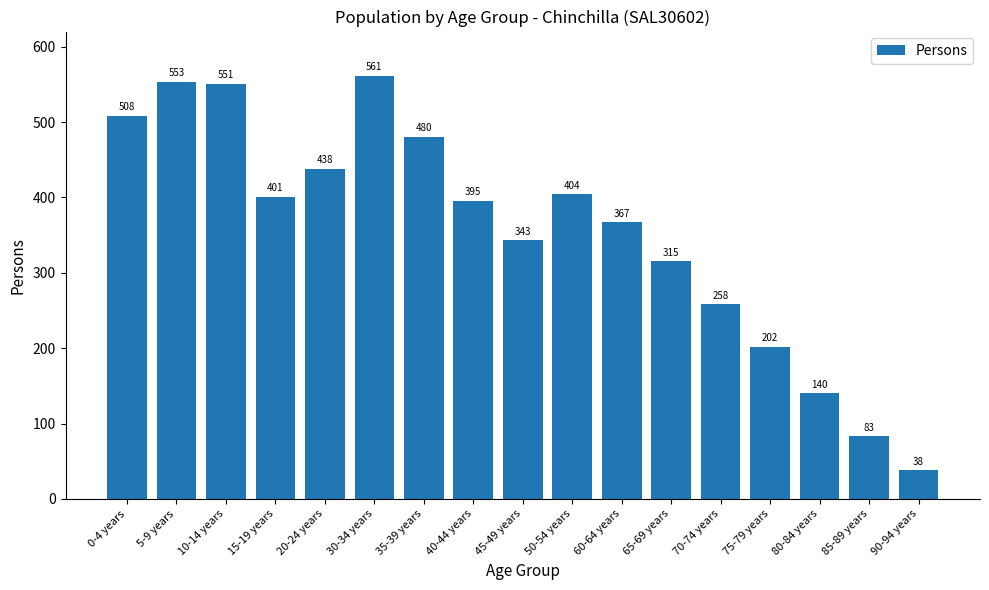

Which has a higher value, 40-44 years or 20-24 years?

20-24 years